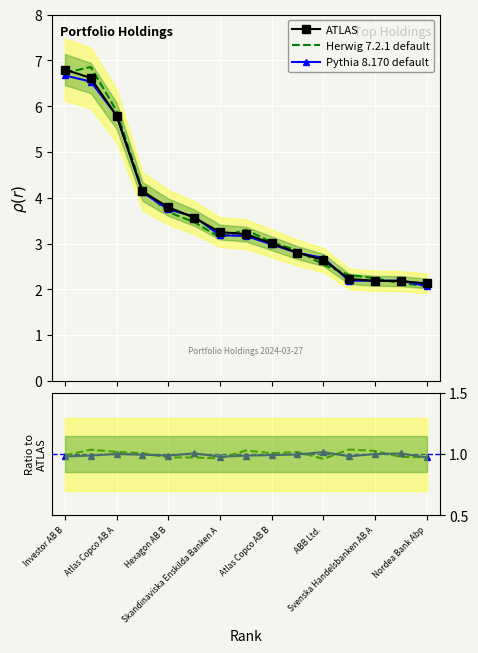

How many categories are shown in the chart?

15